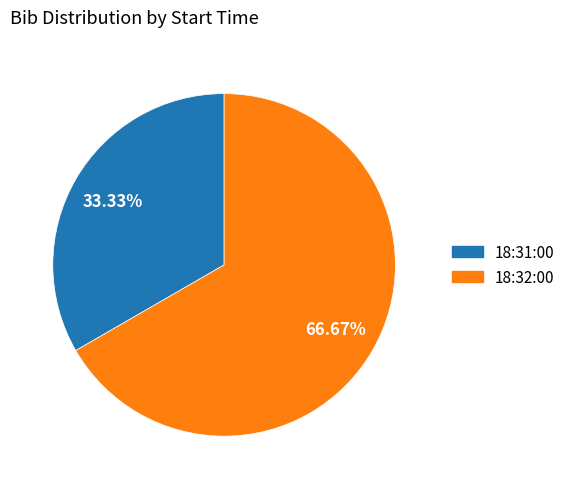

What percentage is the 18:31:00 slice, to the nearest percent?

33%